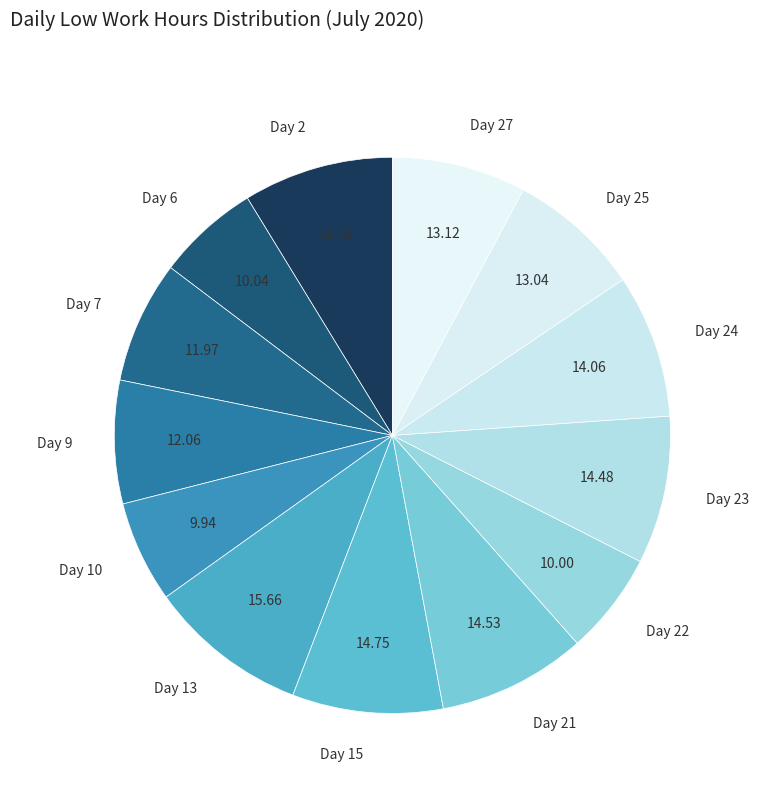

Is it true that Day 9 is 7% of the pie?

True